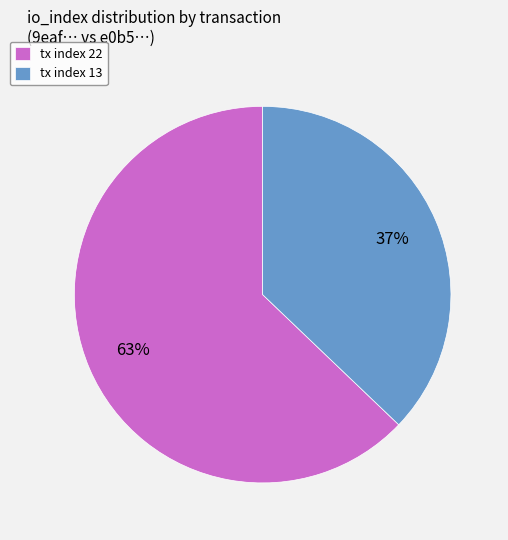

Which slice represents more than half of the pie?

tx index 22